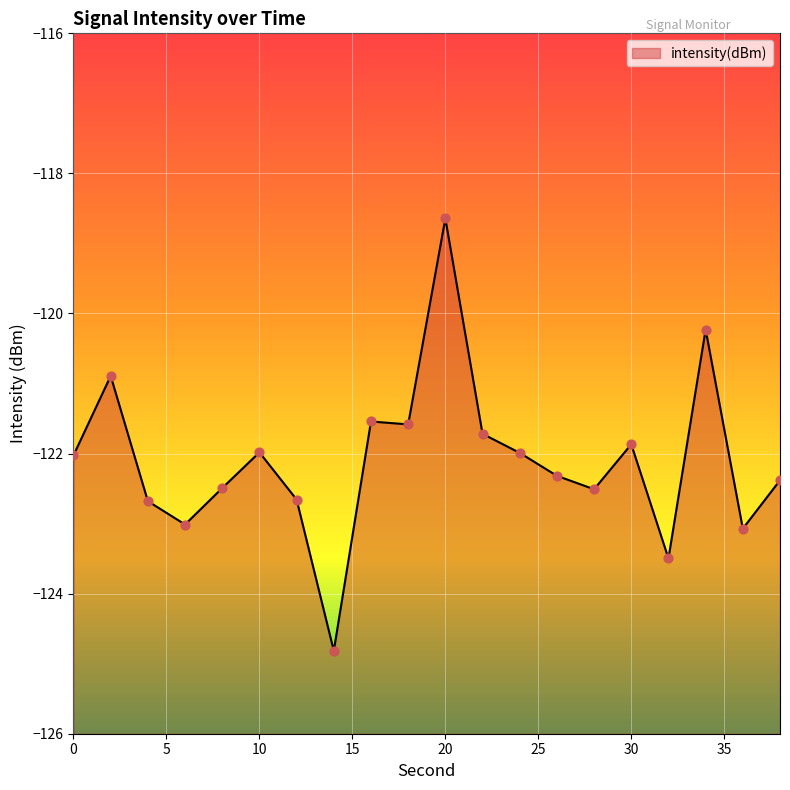

Between 18 and 8, which is larger?

18